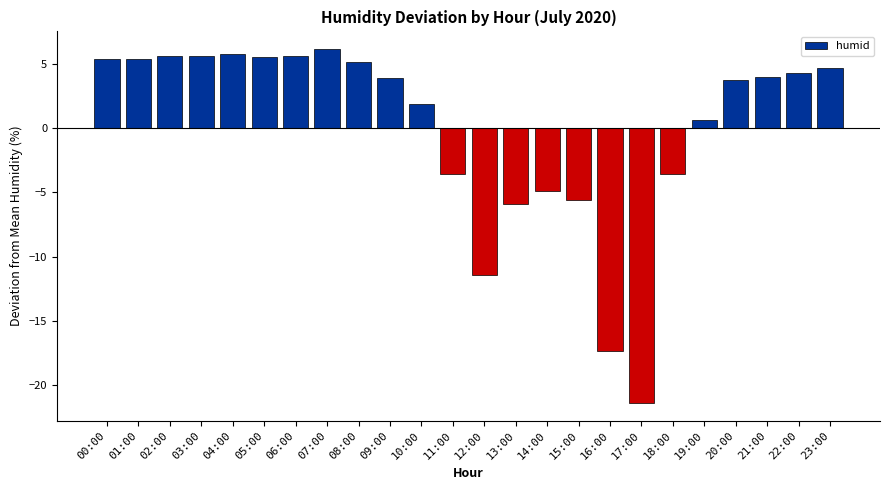

Where is the data nearest to the value -7?

13:00